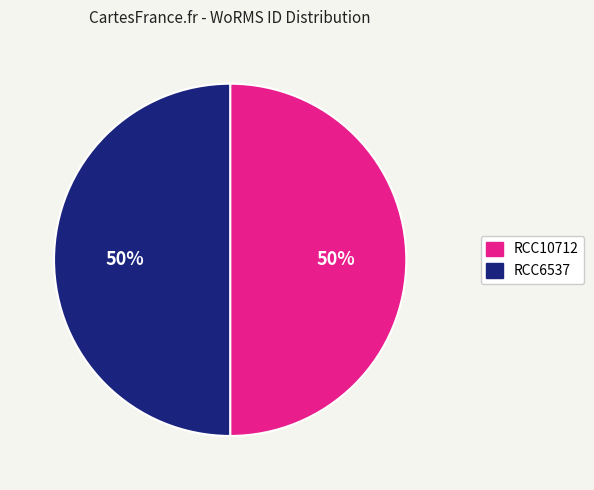

Do RCC6537 and RCC10712 together represent more than half of the pie?

Yes